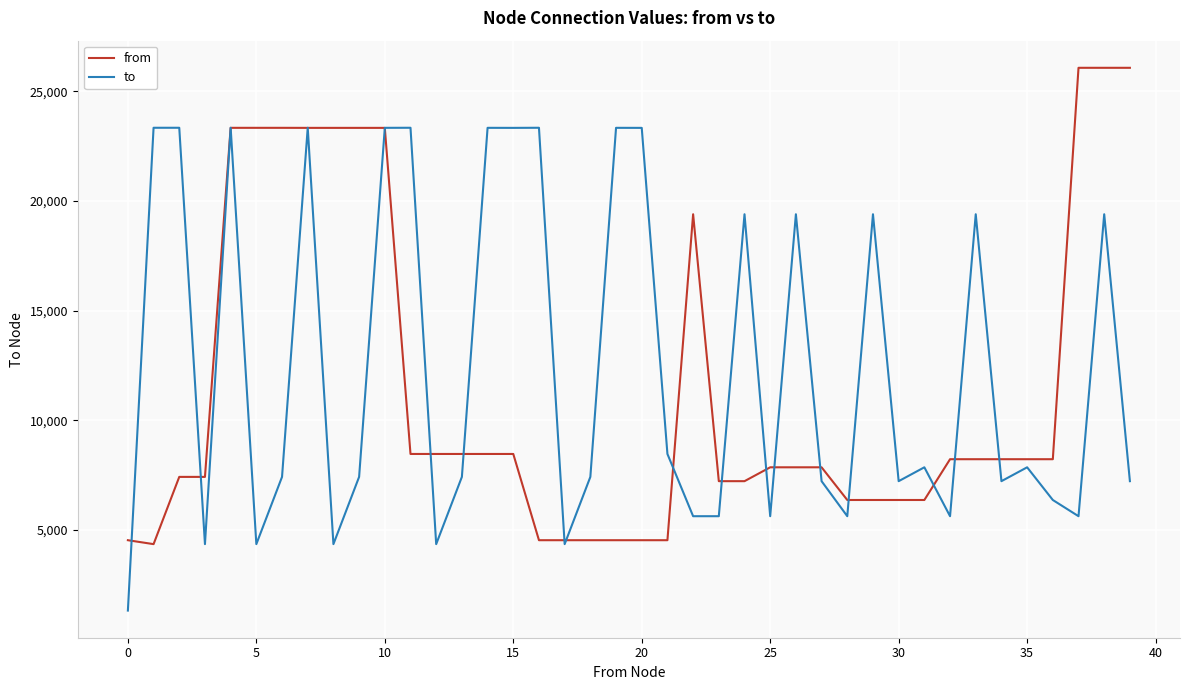

How many lines are shown in the chart?

2